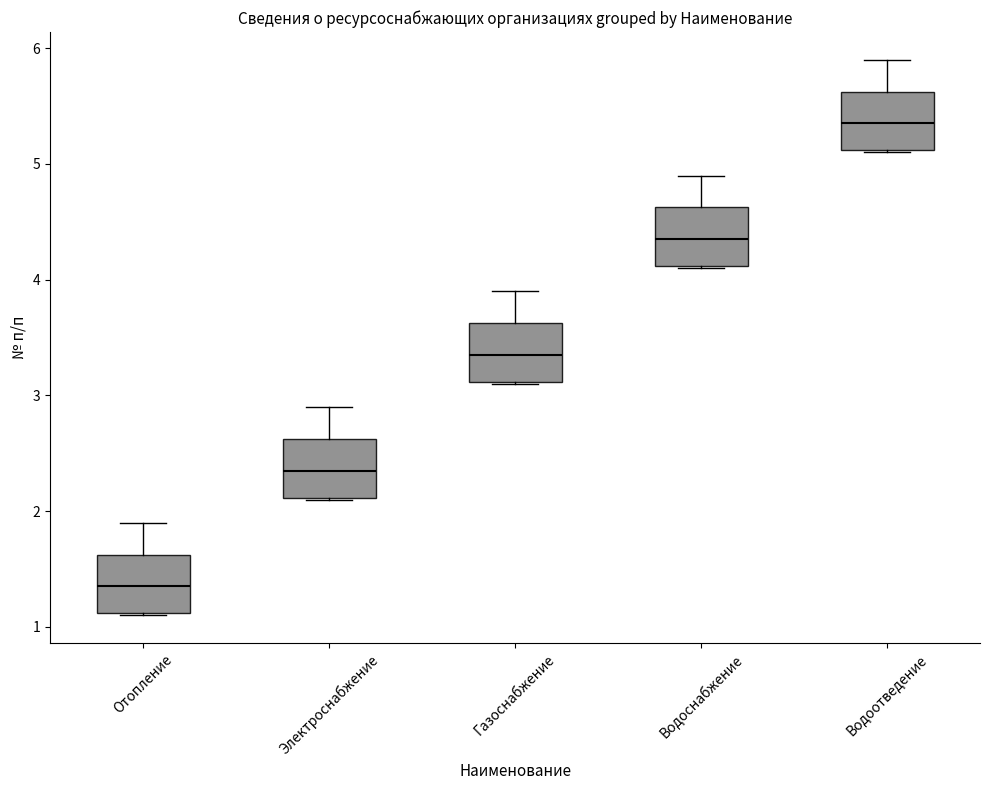

Reading left to right, transcribe this box plot: for each box, give where its median line is, the range the box spans, and where its two whiskers end, as read against the y-axis. The values are not printed on the chart, so give them approximately, as read against the axis.

Отопление: median 1.4, box 1.1 to 1.6, whiskers 1.1 to 1.9
Электроснабжение: median 2.4, box 2.1 to 2.6, whiskers 2.1 to 2.9
Газоснабжение: median 3.4, box 3.1 to 3.6, whiskers 3.1 to 3.9
Водоснабжение: median 4.4, box 4.1 to 4.6, whiskers 4.1 to 4.9
Водоотведение: median 5.4, box 5.1 to 5.6, whiskers 5.1 to 5.9